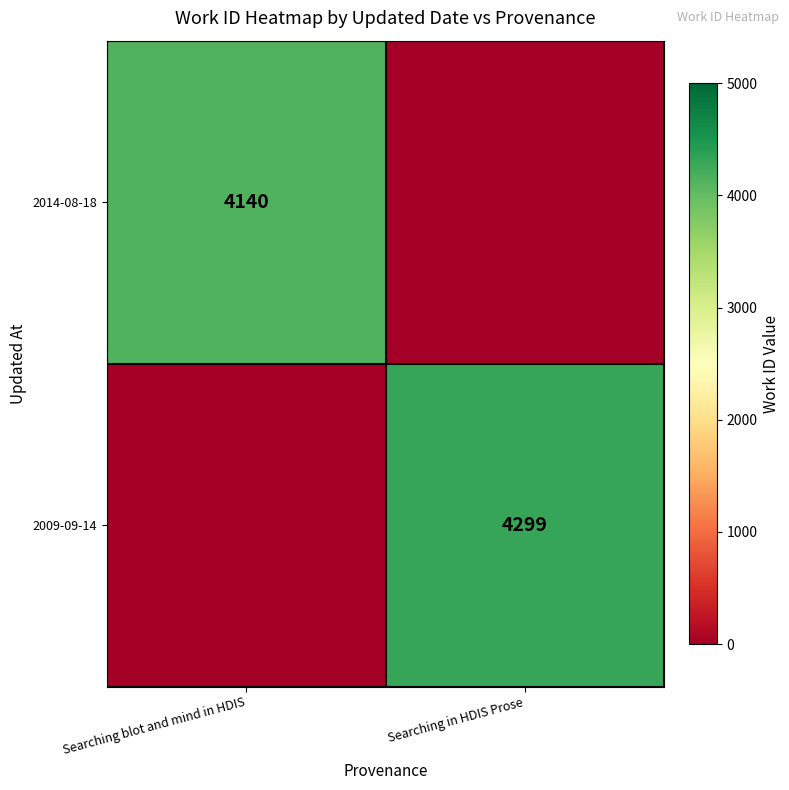

The 2014-08-18 series shows 1454 at Searching blot and mind in HDIS. True or false?

False